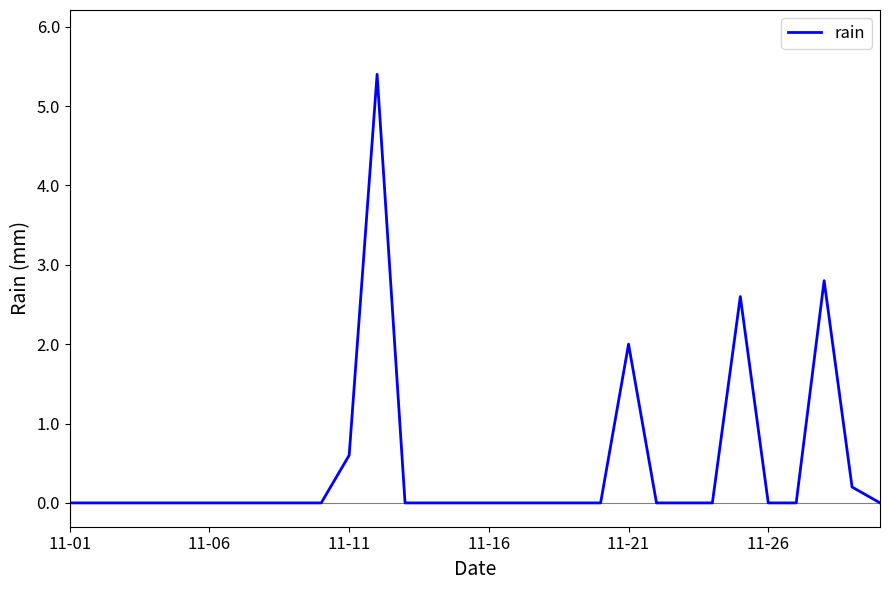

What is the maximum value shown in the chart?

5.4